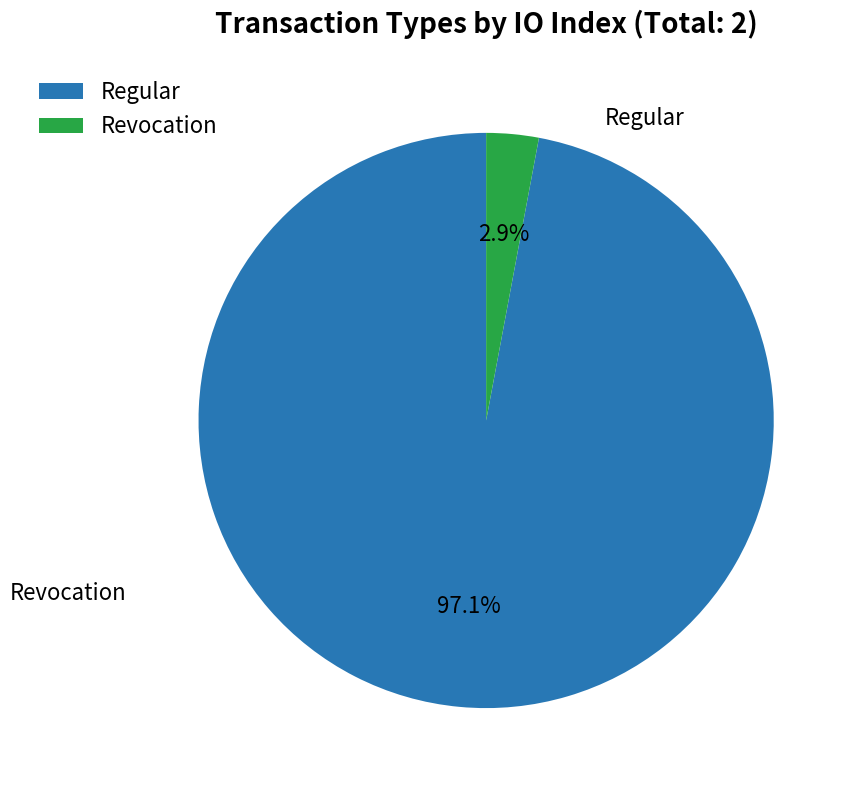

Which category has the biggest portion of the pie?

Regular